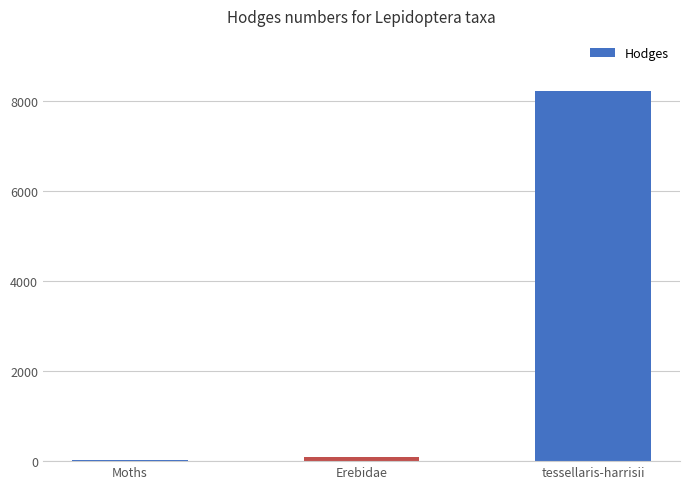

What is the ratio of the value at tessellaris-harrisii to the value at Moths?

282.9